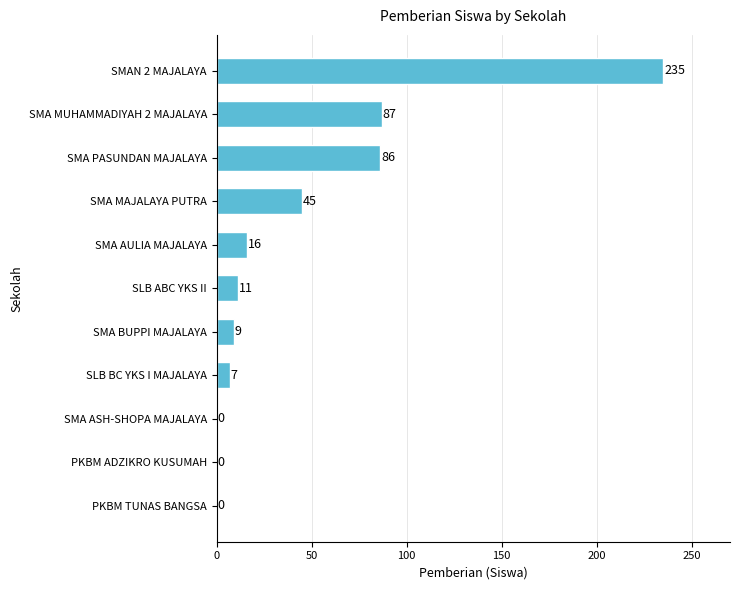

Reading bottom to top, transcribe all the data shown in this chart.

PKBM TUNAS BANGSA=0	PKBM ADZIKRO KUSUMAH=0	SMA ASH-SHOPA MAJALAYA=0	SLB BC YKS I MAJALAYA=7	SMA BUPPI MAJALAYA=9	SLB ABC YKS II=11	SMA AULIA MAJALAYA=16	SMA MAJALAYA PUTRA=45	SMA PASUNDAN MAJALAYA=86	SMA MUHAMMADIYAH 2 MAJALAYA=87	SMAN 2 MAJALAYA=235